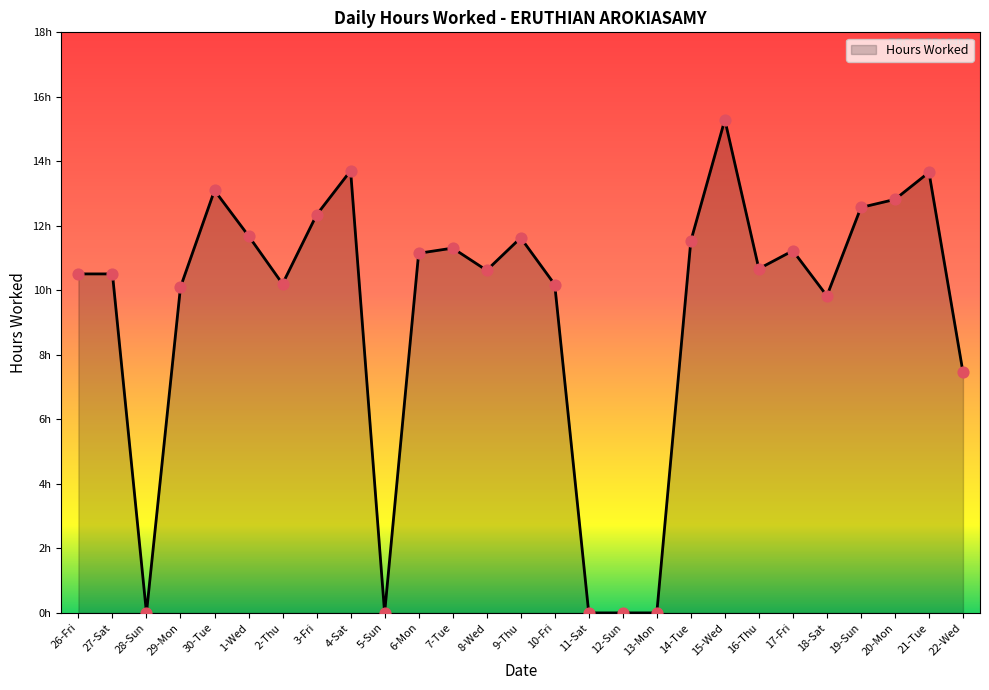

Between 22-Wed and 2-Thu, which is larger?

2-Thu